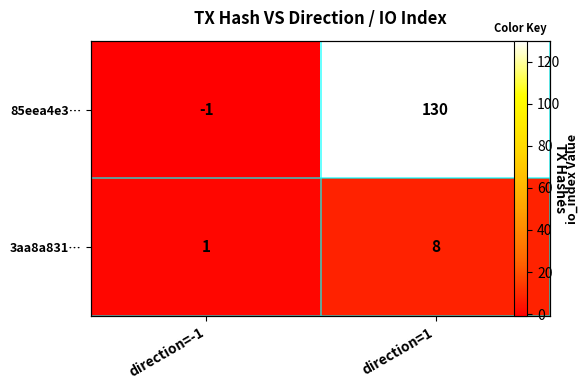

Which series has the widest spread of values?

85eea4e3…